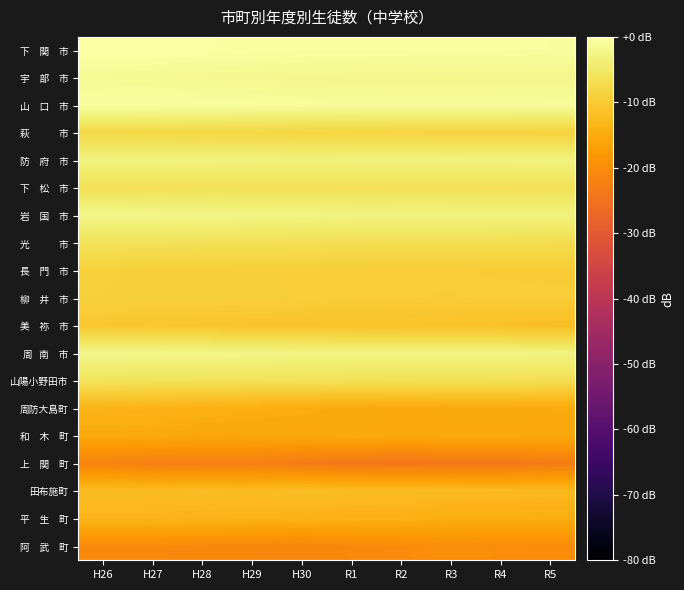

Rank the series at R2 from lowest to highest value.

上 関 町, 阿 武 町, 周防大島町, 和 木 町, 平 生 町, 田布施町, 美 祢 市, 柳 井 市, 長 門 市, 萩 市, 光 市, 山陽小野田市, 下 松 市, 防 府 市, 岩 国 市, 周 南 市, 宇 部 市, 山 口 市, 下 関 市